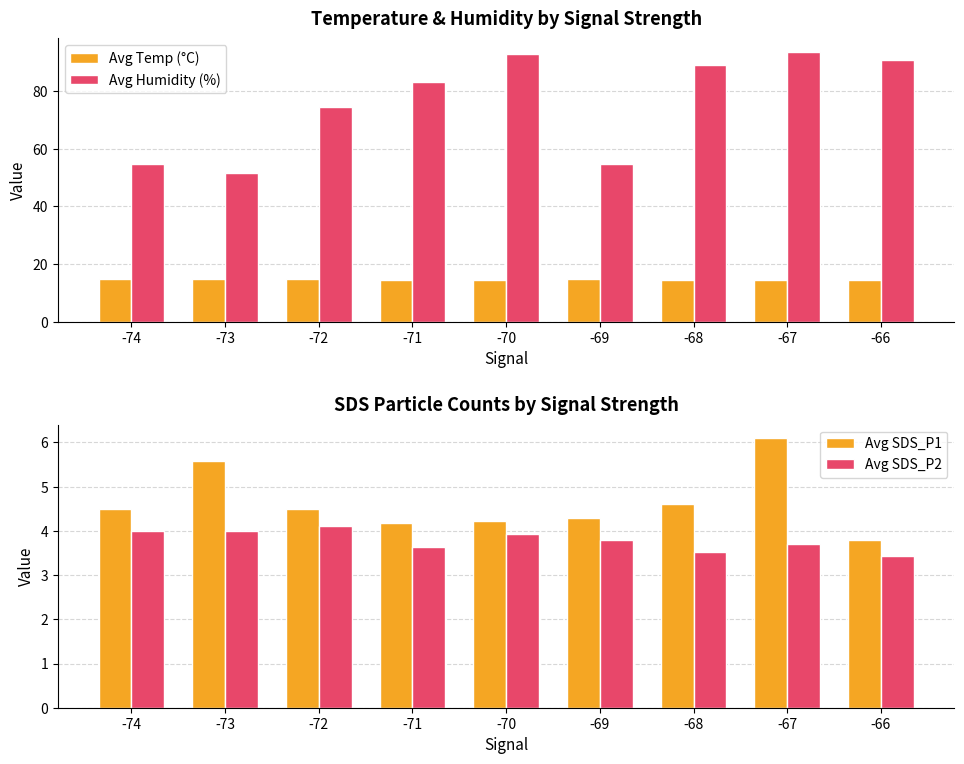

Which category has the highest value in the Avg Humidity (%) series?

-67